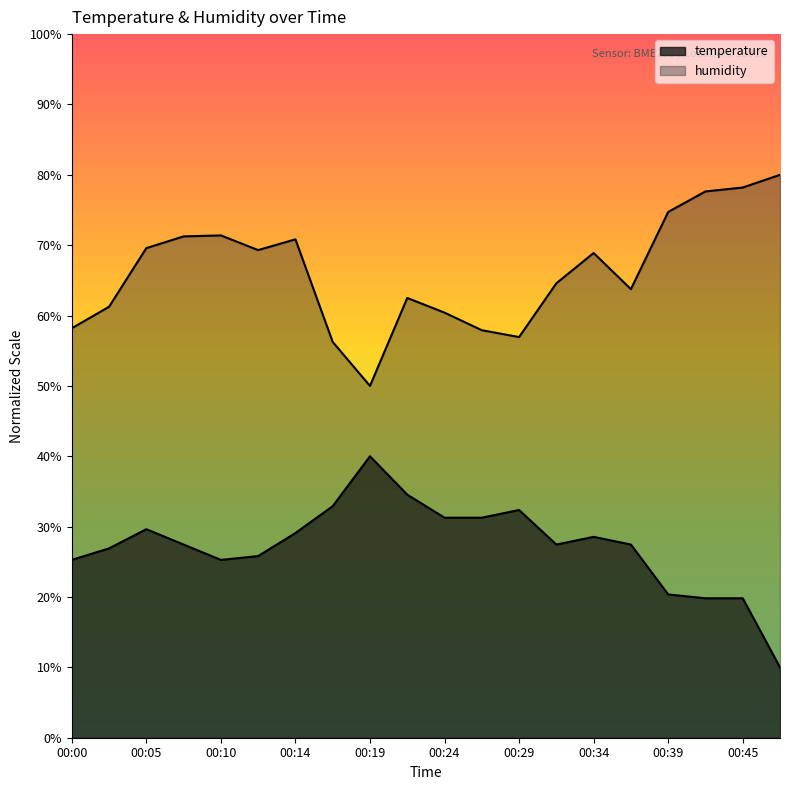

What is the value of the temperature point at the 9th from the left?

40.0